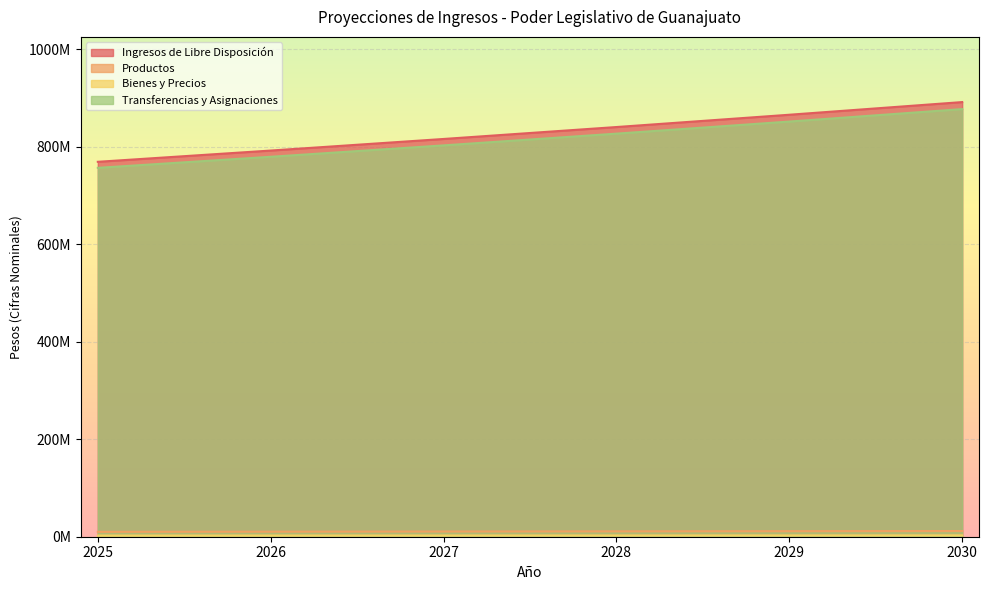

What value does the Productos series have at 2027?

2500541.3